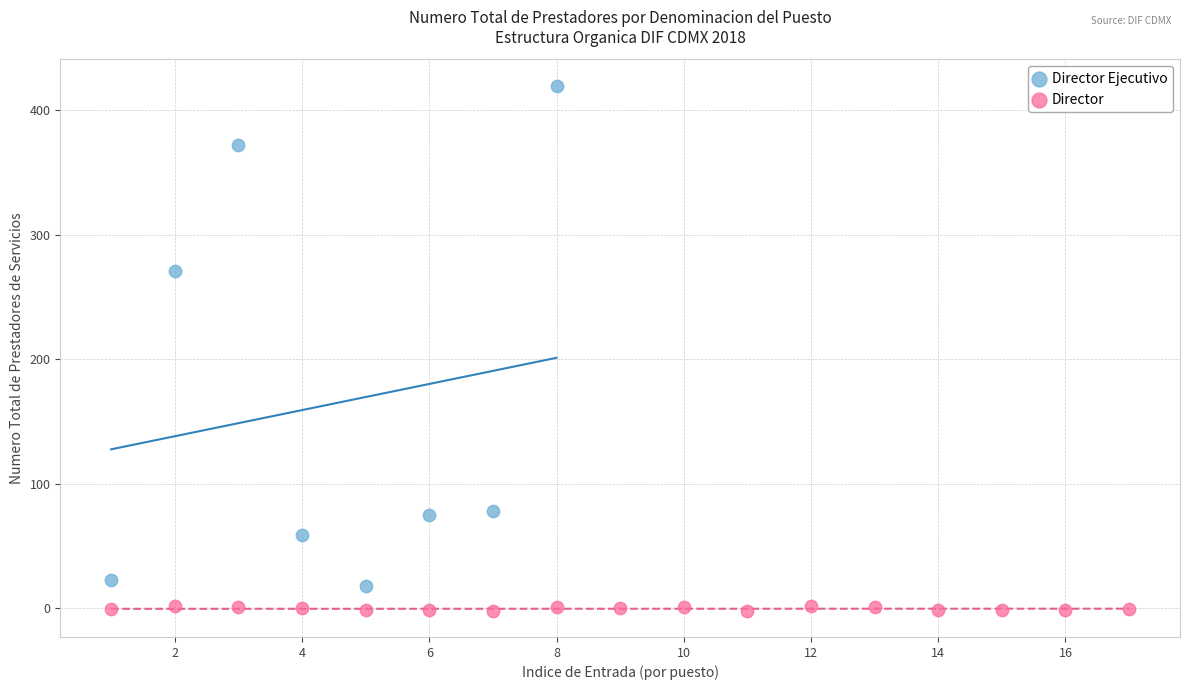

Which series has the widest spread of Y values?

Director Ejecutivo